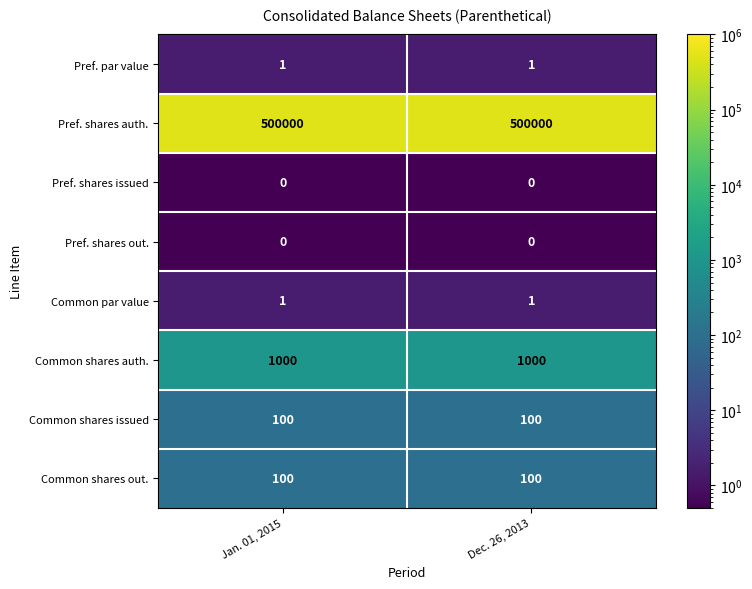

What is the maximum value shown in the chart?

500000